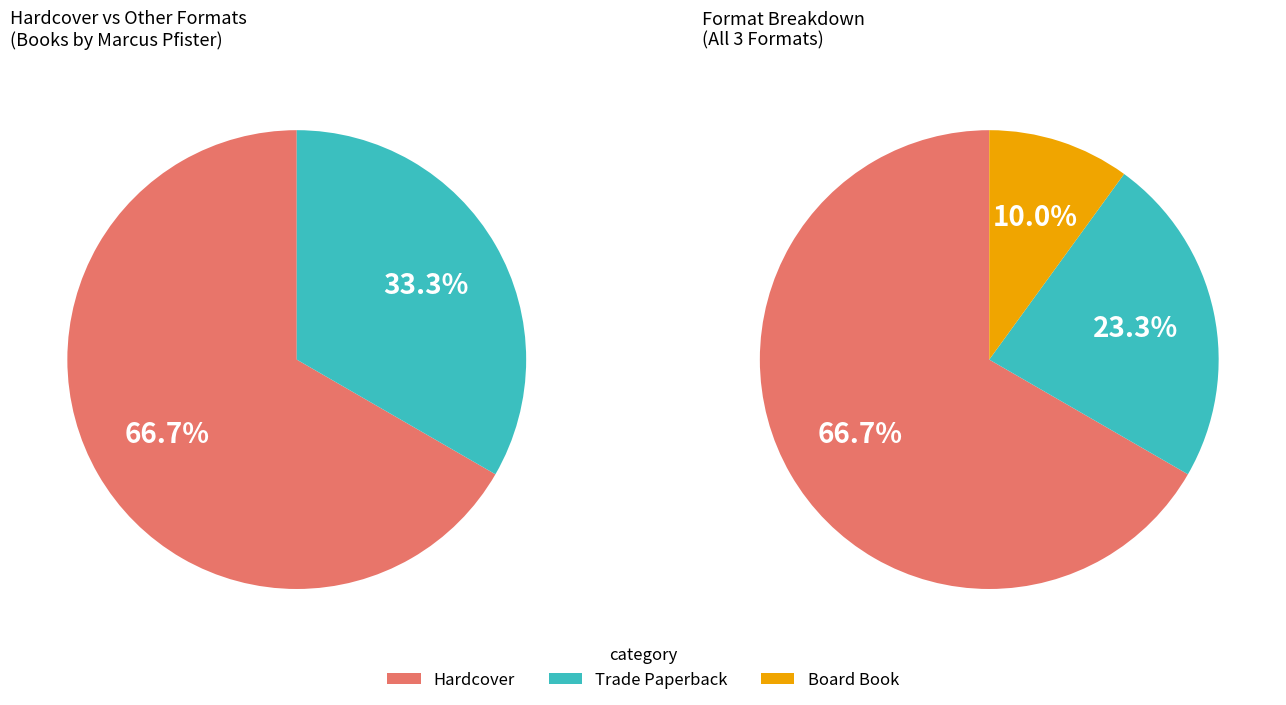

To the nearest percent, what percentage of the pie is Hardcover?

67%